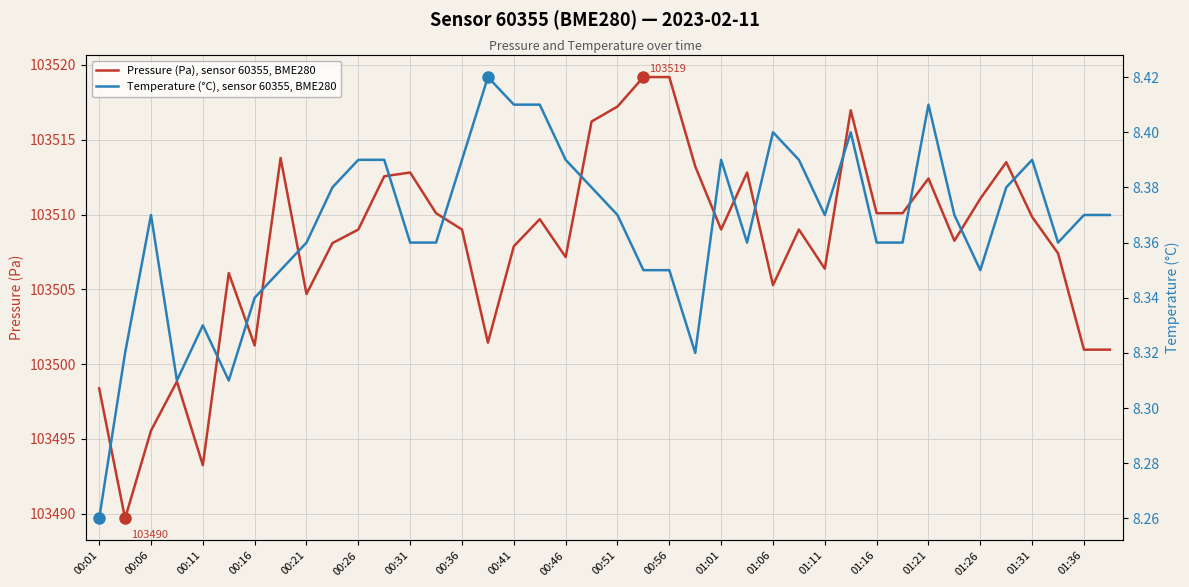

True or false: Pressure (Pa), sensor 60355, BME280 has a value of 62376.5 at 00:26.

False